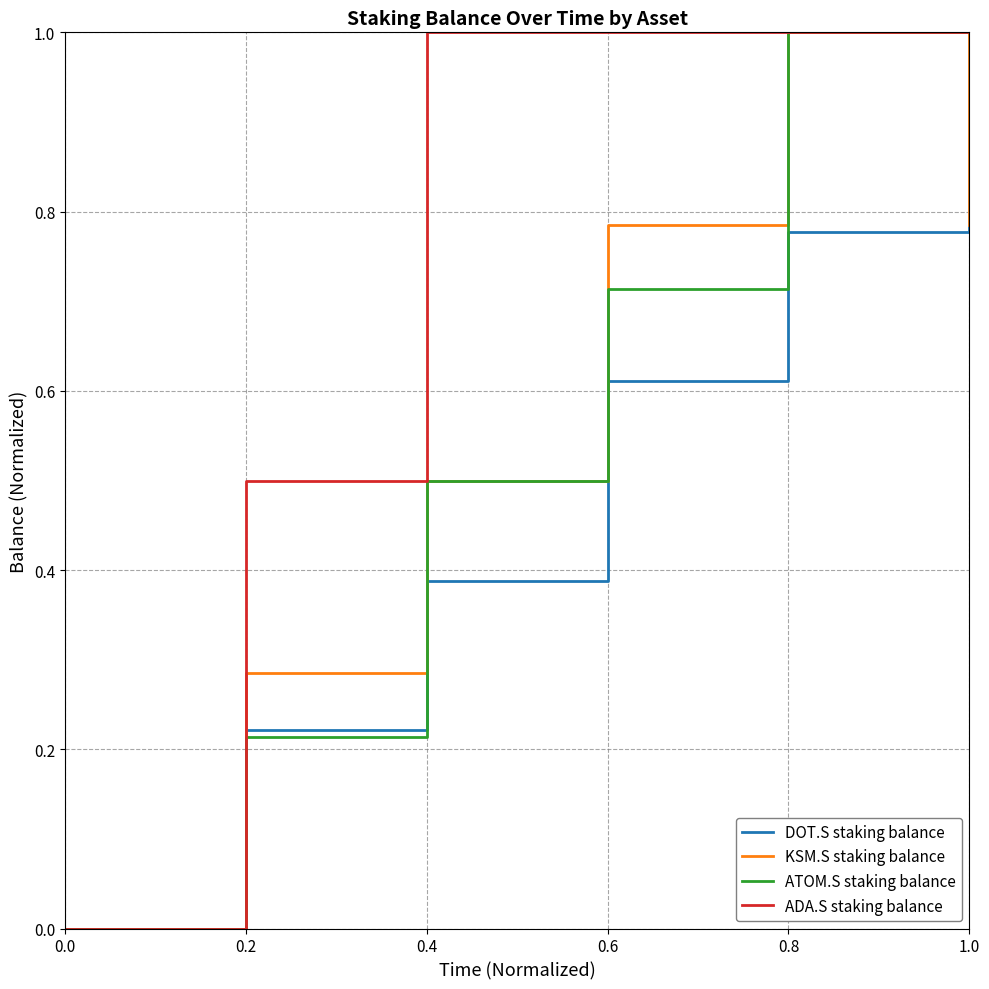

True or false: KSM.S staking balance has more than 0 interior local peaks.

True